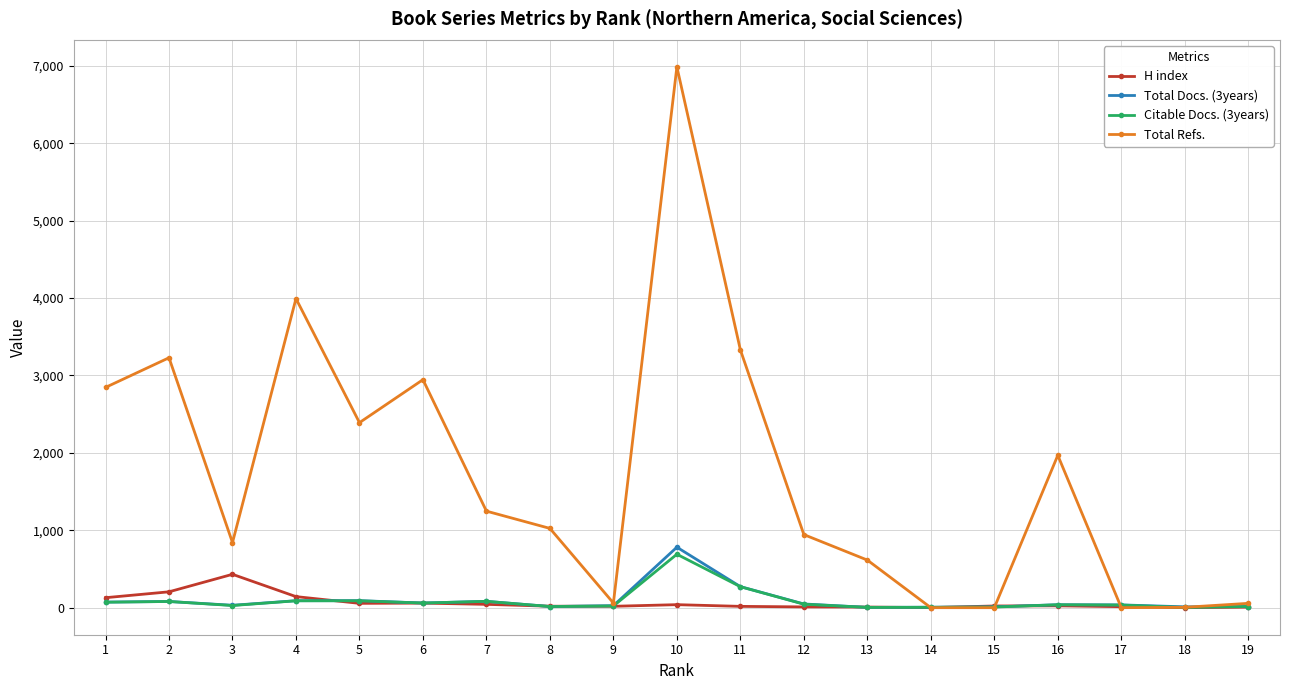

Which series has the widest spread of values?

Total Refs.